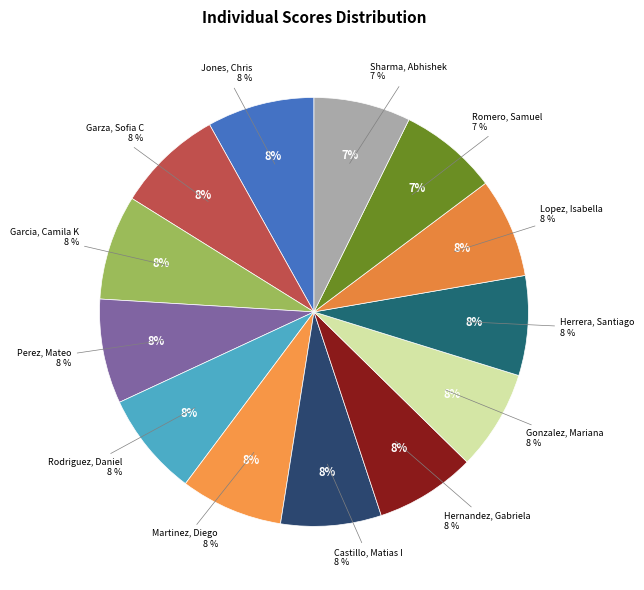

Does Castillo, Matias I account for over 50% of the chart?

No